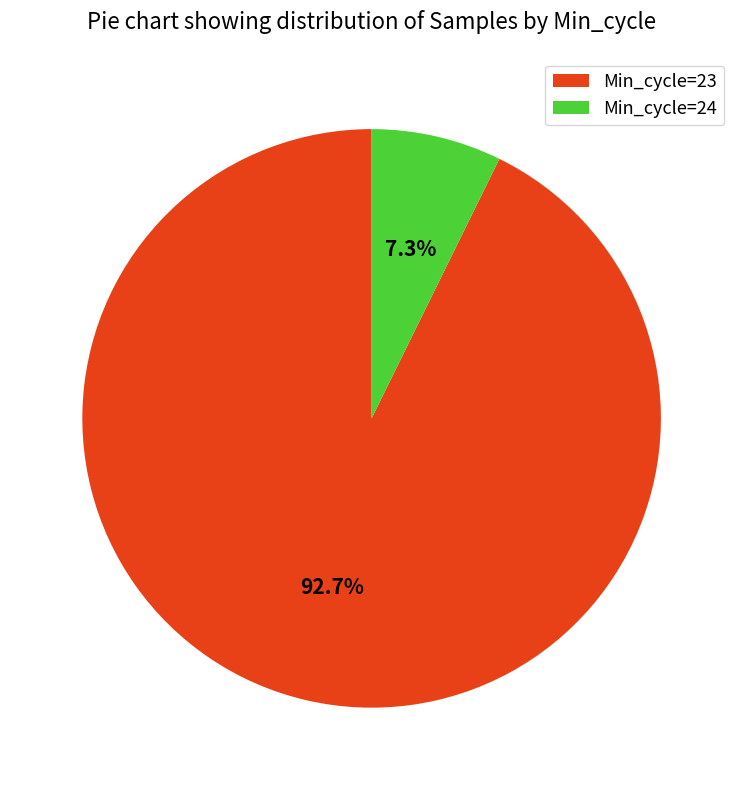

Combined, what portion of the pie is Min_cycle=23 and Min_cycle=24?

100.0%